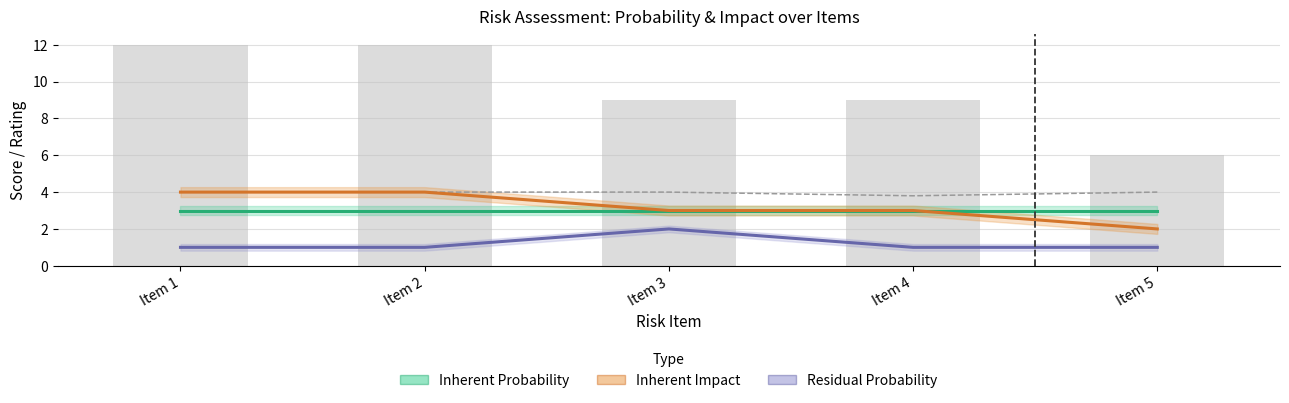

Between Item 2 and Item 4, which series saw the biggest shift?

Inherent Impact